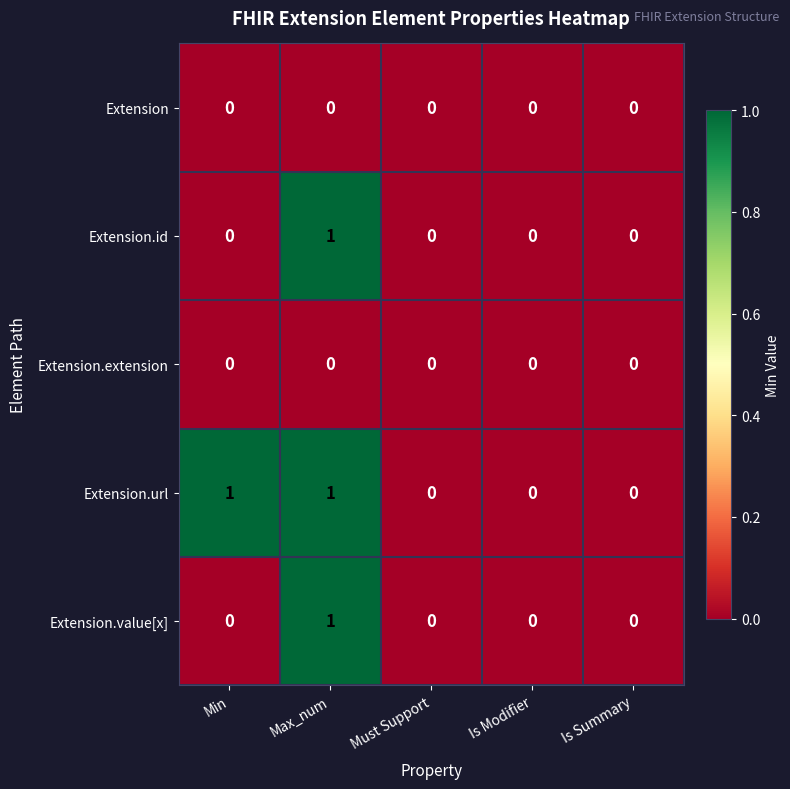

Count the Extension.url values in the range 0 to 1.

5